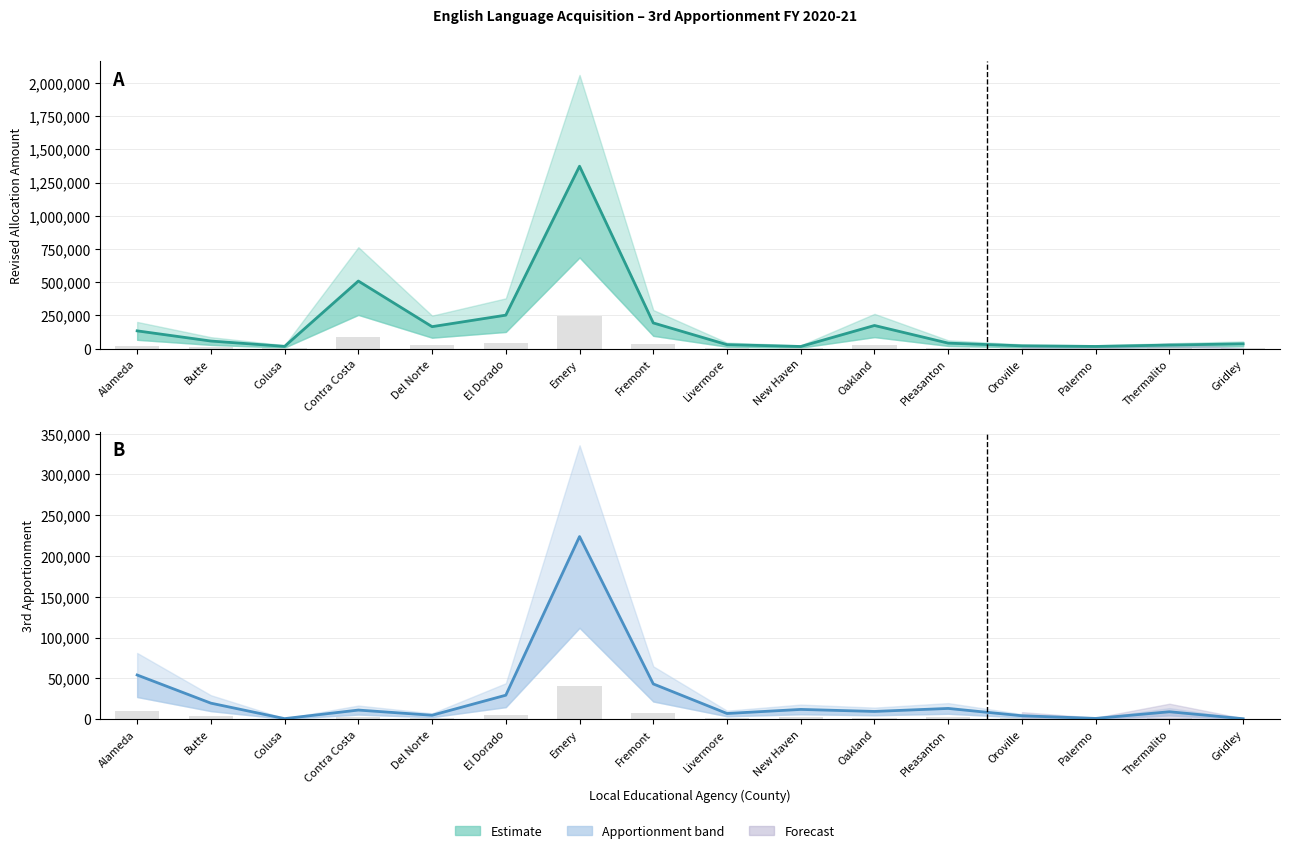

At how many categories does at least one series exceed 792934?

1